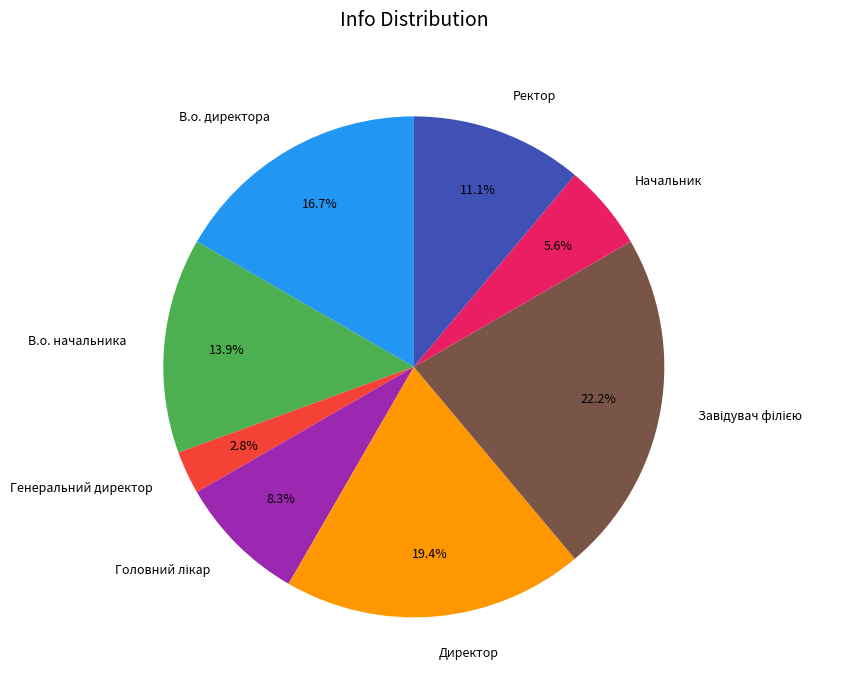

Between Директор and Генеральний директор, which is larger?

Директор